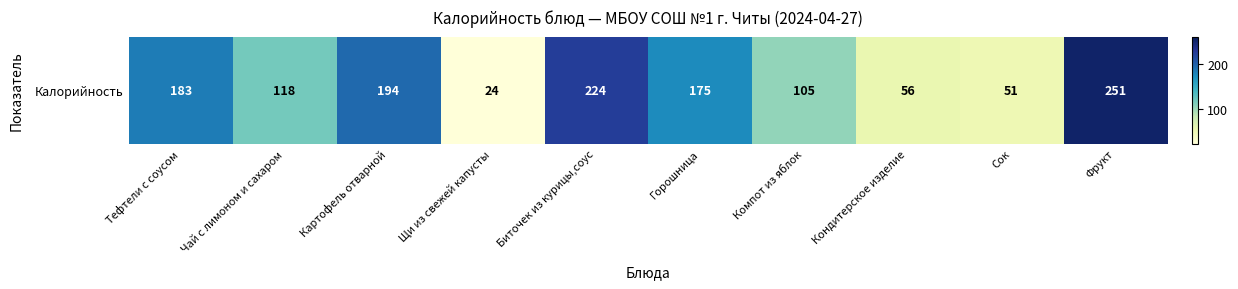

What is the minimum value shown in the chart?

24